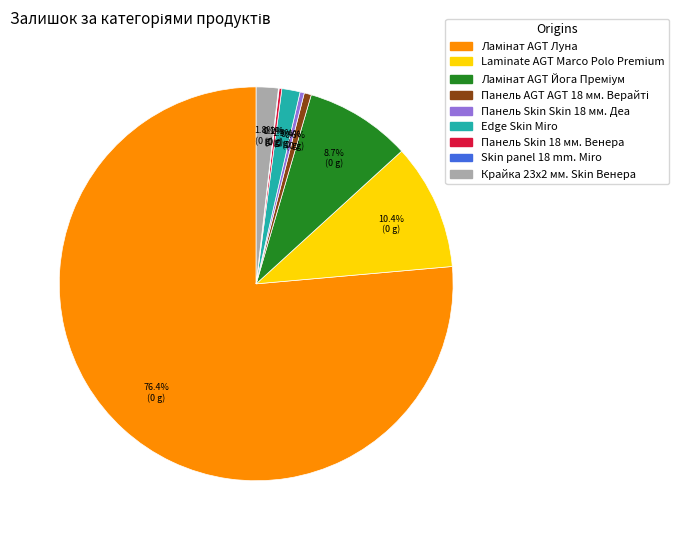

Is there a majority slice in this chart?

Yes